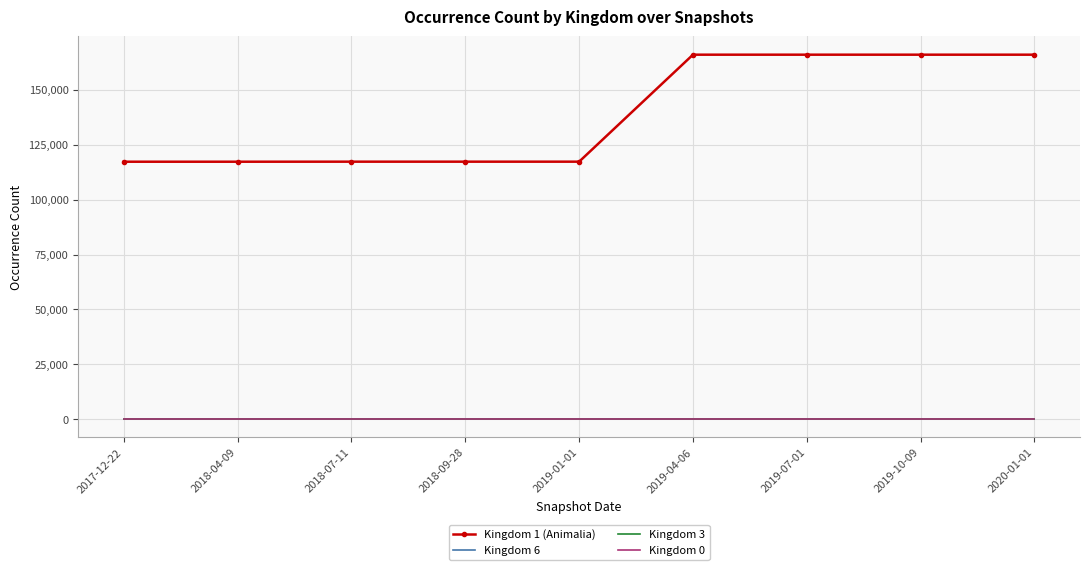

True or false: Kingdom 3 and Kingdom 1 (Animalia) cross at least once.

False